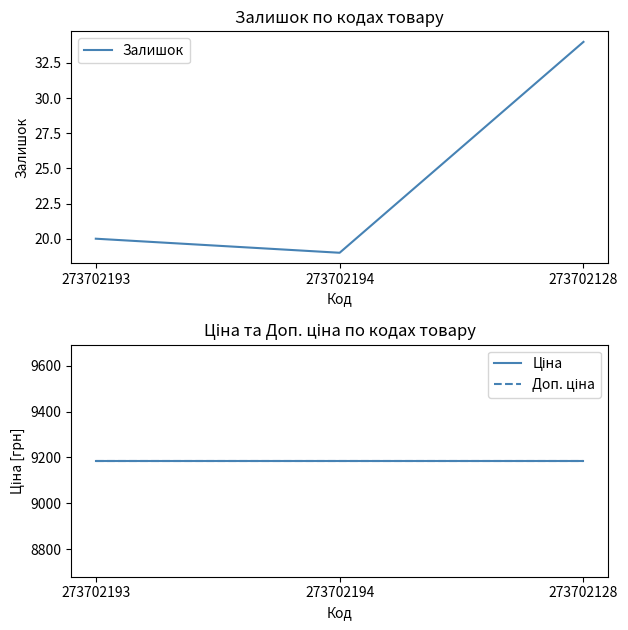

What value does the Доп. ціна series have at 273702193?

9185.9